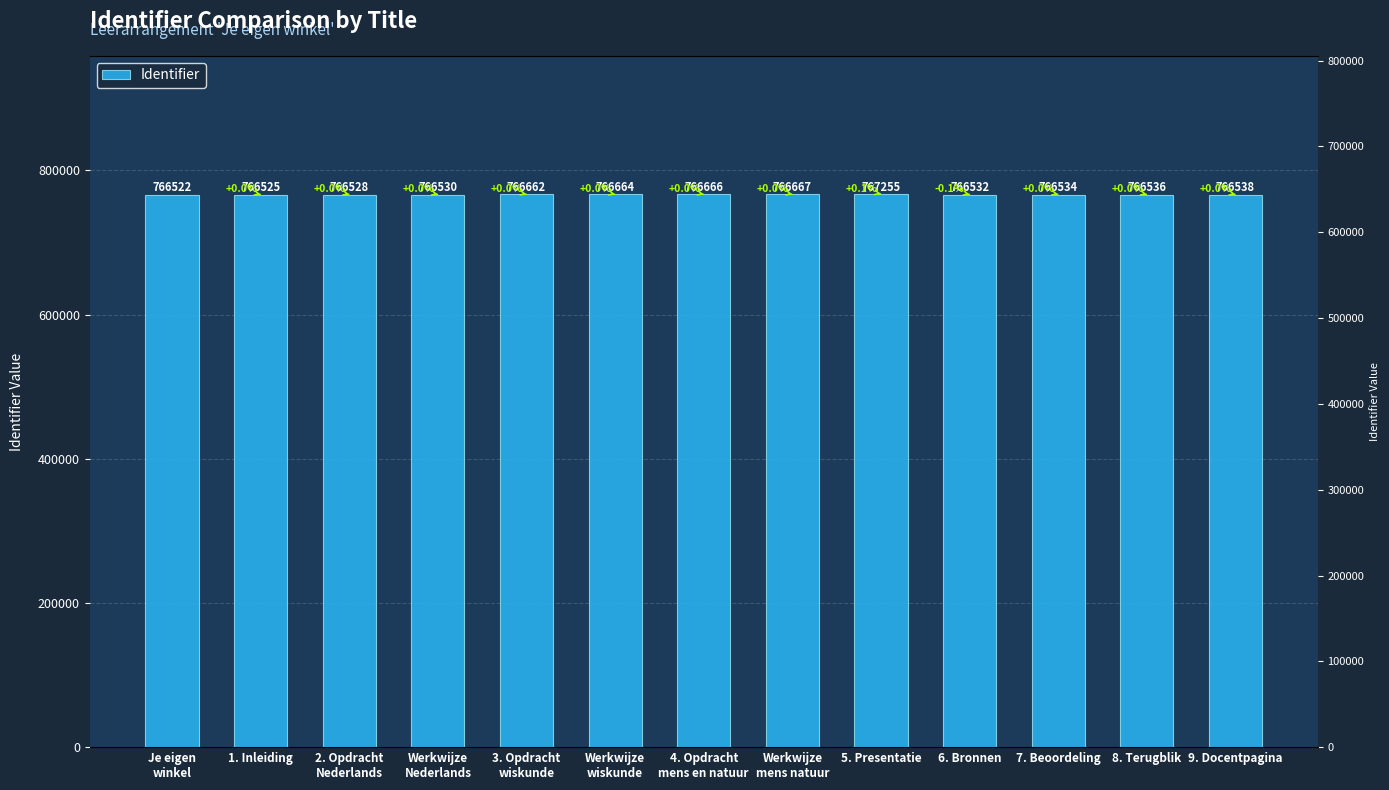

What is the change in value from 2. Opdracht
Nederlands to Werkwijze
wiskunde?

+136